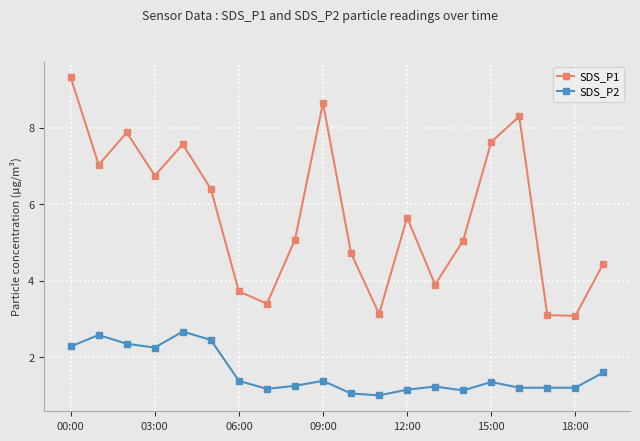

What is the difference between the maximum and minimum values in the SDS_P1 series?

6.2